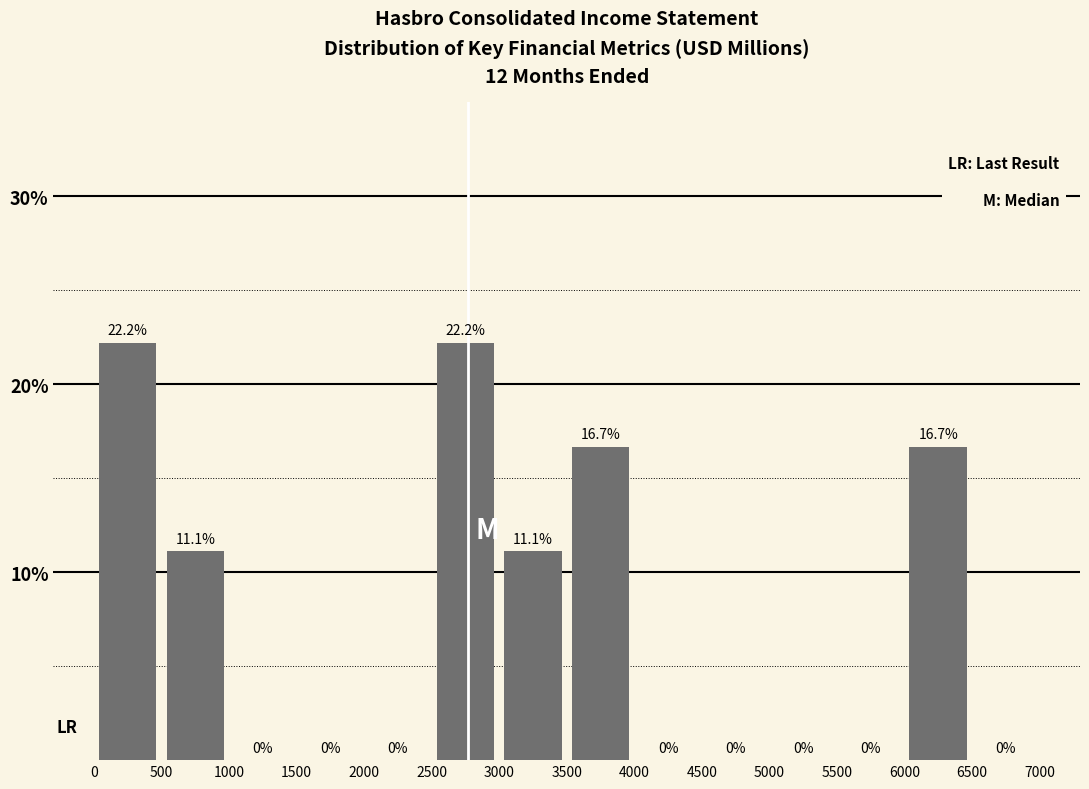

Reading left to right, transcribe this chart: for each bar, give the range it covers on the x-axis and its height.

0 to 500: 22.2
500 to 1000: 11.1
1000 to 1500: 0.0
1500 to 2000: 0.0
2000 to 2500: 0.0
2500 to 3000: 22.2
3000 to 3500: 11.1
3500 to 4000: 16.7
4000 to 4500: 0.0
4500 to 5000: 0.0
5000 to 5500: 0.0
5500 to 6000: 0.0
6000 to 6500: 16.7
6500 to 7000: 0.0